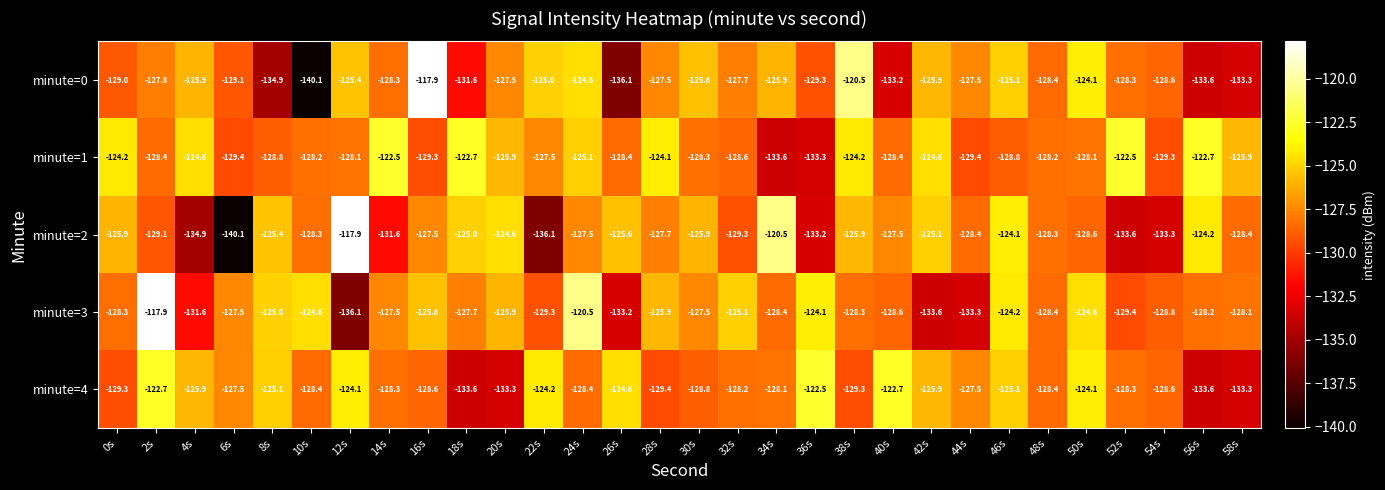

Which series has the largest total across all categories?

minute=1